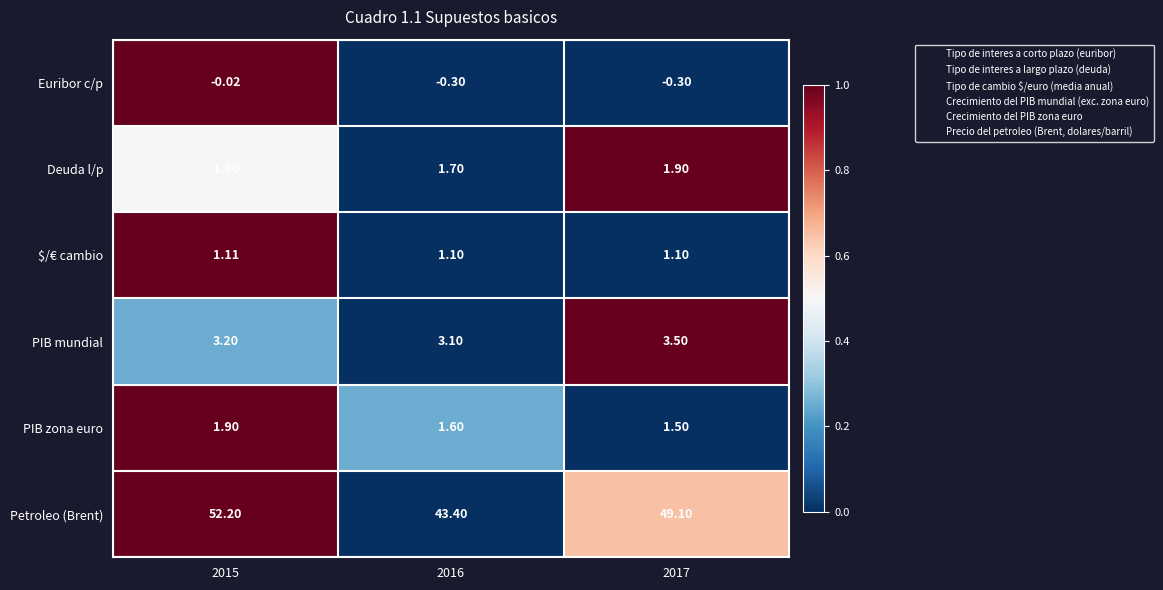

Which series has the largest range (max minus min)?

Petroleo (Brent)